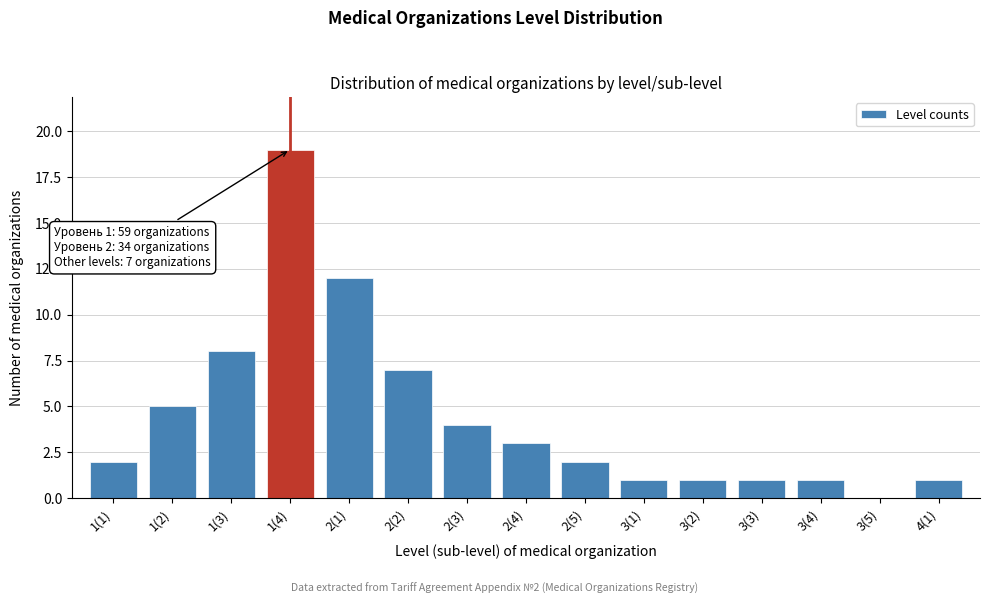

Reading left to right, what are all the values shown in this chart?

1(1)=2	1(2)=5	1(3)=8	1(4)=19	2(1)=12	2(2)=7	2(3)=4	2(4)=3	2(5)=2	3(1)=1	3(2)=1	3(3)=1	3(4)=1	3(5)=0	4(1)=1